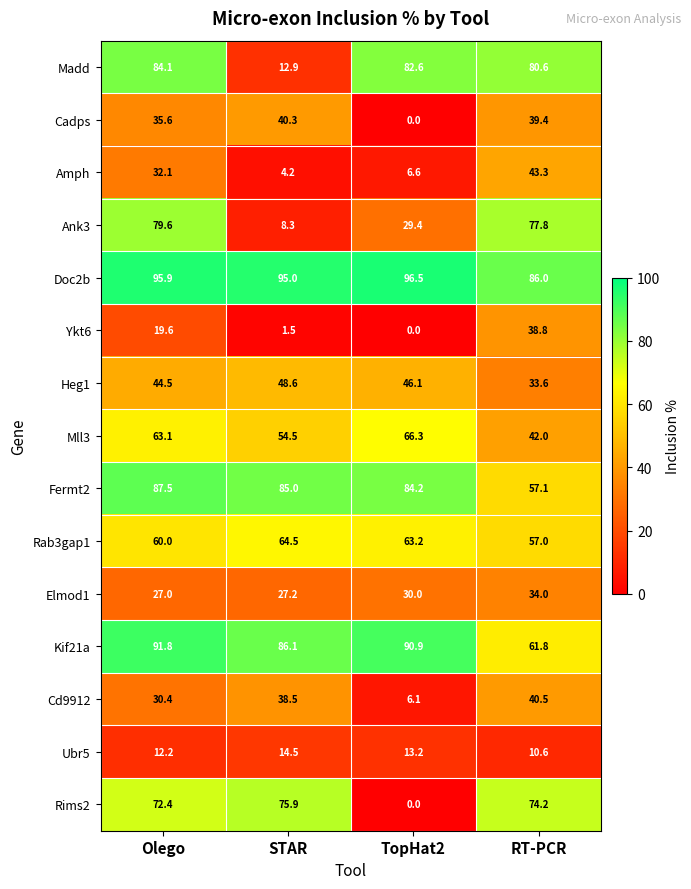

What is the difference between the second highest and minimum values in the Ubr5 series?

2.6